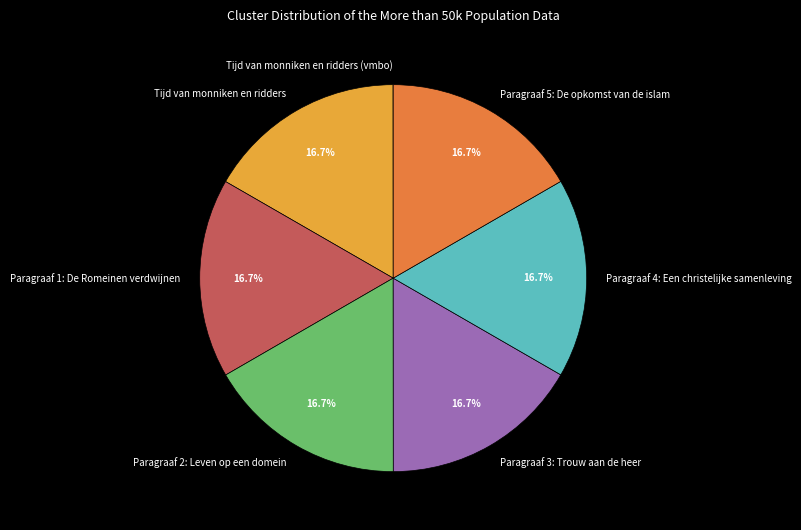

What is the ratio of the value at Paragraaf 2: Leven op een domein to the value at Paragraaf 5: De opkomst van de islam?

1.0